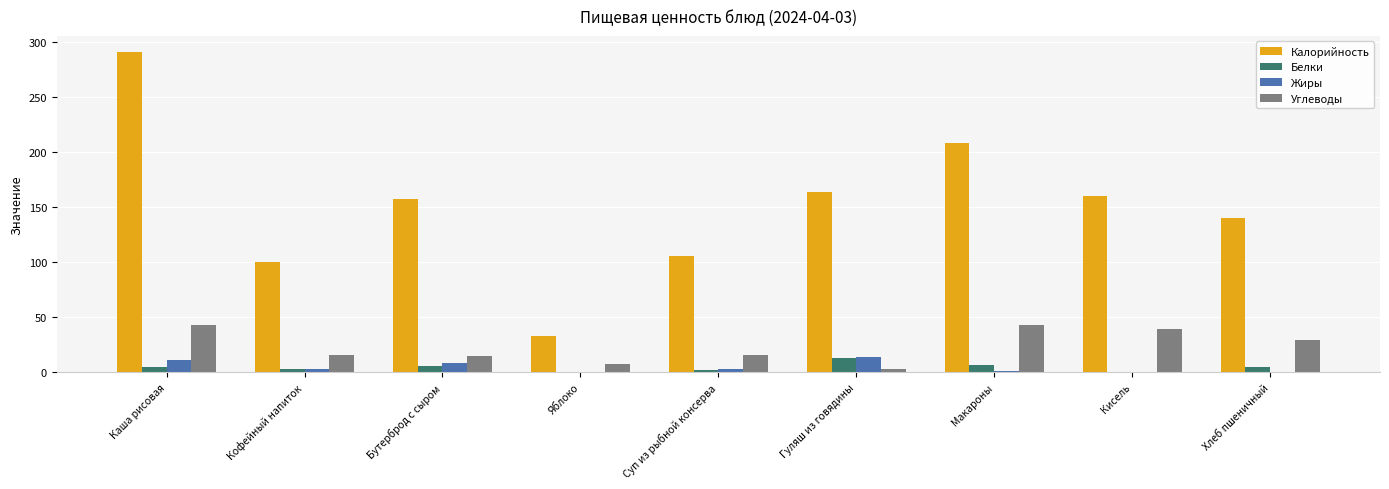

What is the total value across all series at Кофейный напиток?

122.4